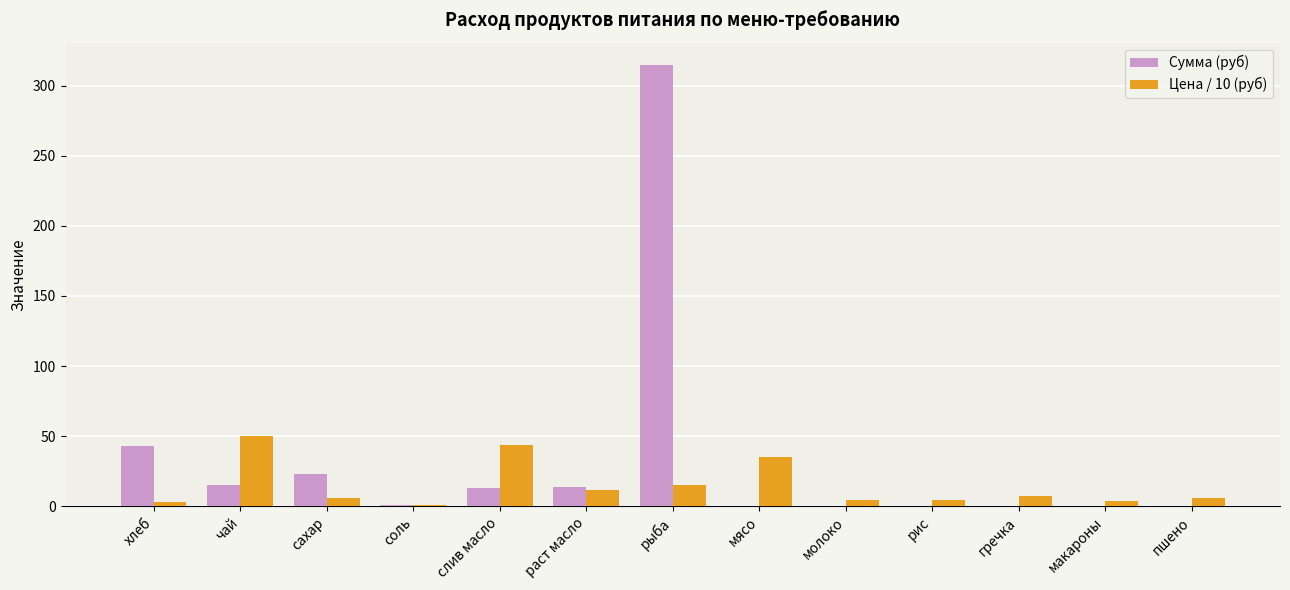

What is the average value of the Сумма (руб) series?

32.6